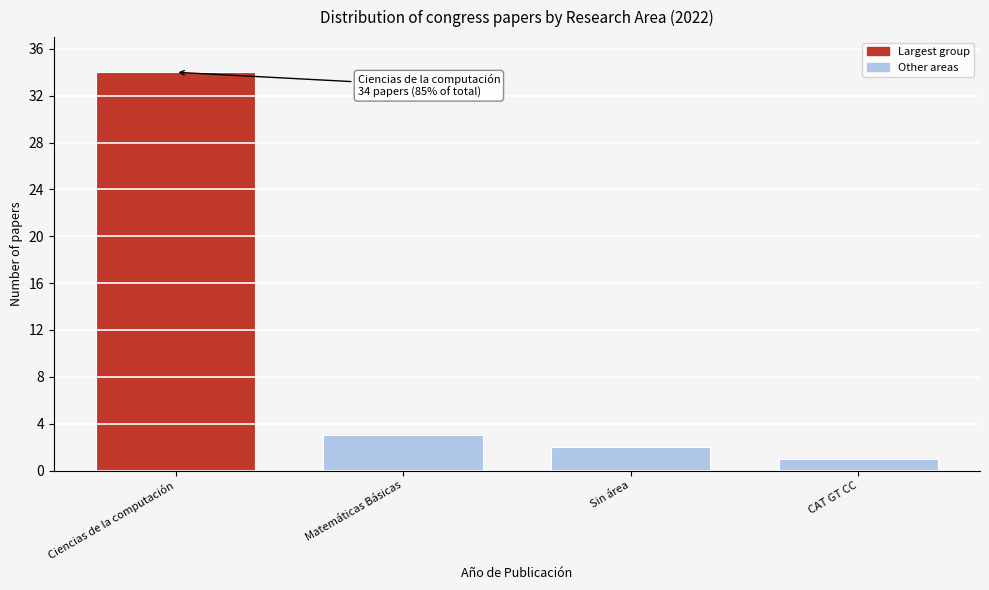

Reading right to left, what are all the values shown in this chart?

1	2	3	34